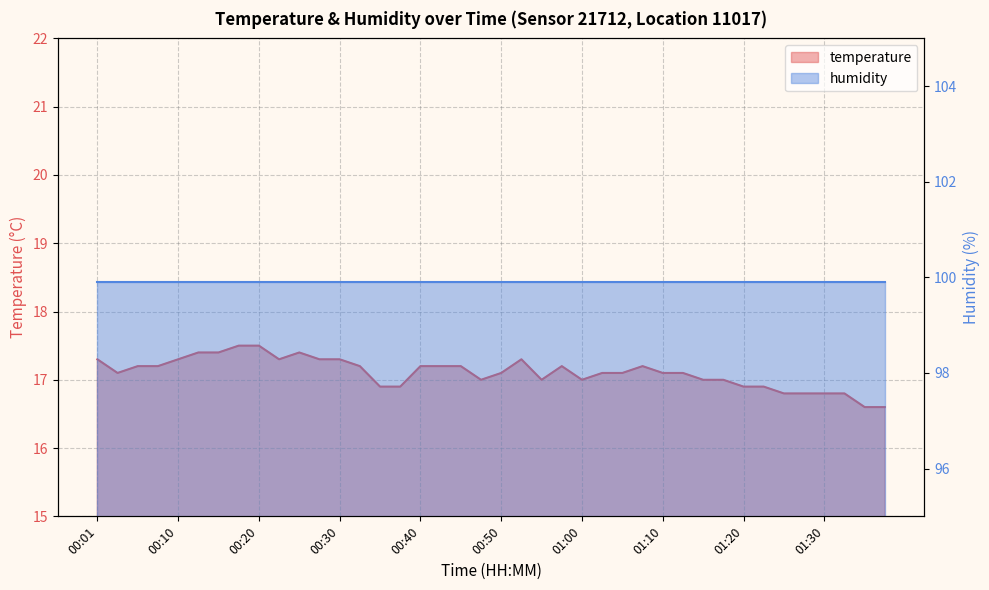

List the labels in order of value, largest first.

00:18, 00:20, 00:13, 00:15, 00:25, 00:01, 00:10, 00:23, 00:28, 00:30, 00:52, 00:05, 00:08, 00:32, 00:40, 00:42, 00:45, 00:57, 01:07, 00:03, 00:50, 01:02, 01:05, 01:10, 01:12, 00:47, 00:55, 01:00, 01:15, 01:17, 00:35, 00:37, 01:20, 01:22, 01:25, 01:27, 01:30, 01:32, 01:35, 01:37